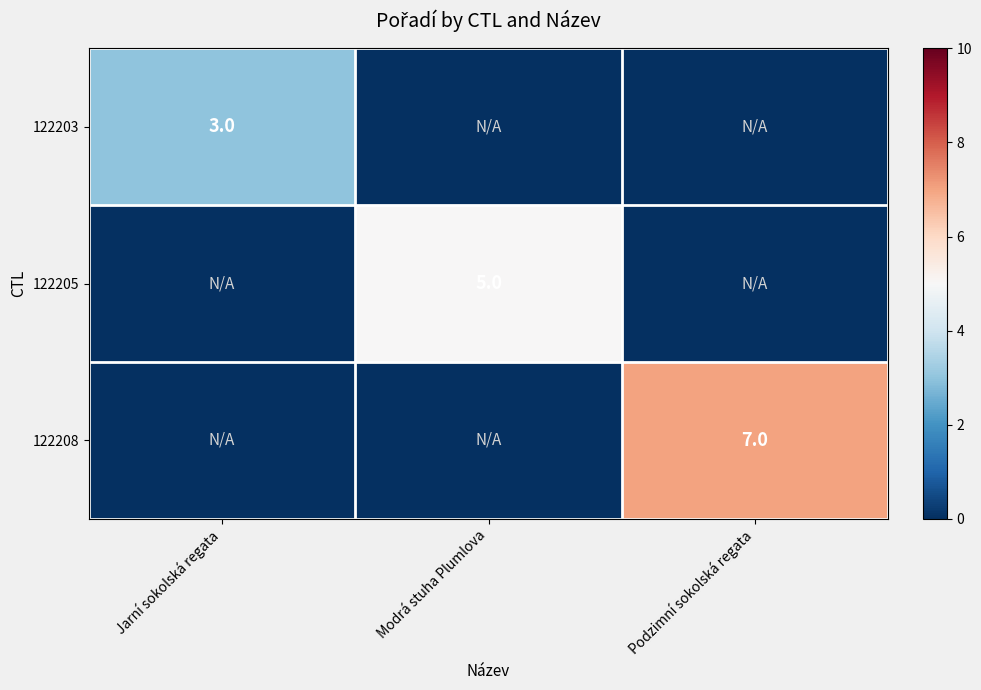

Is it true that 122205 equals 5 at Modrá stuha Plumlova?

True